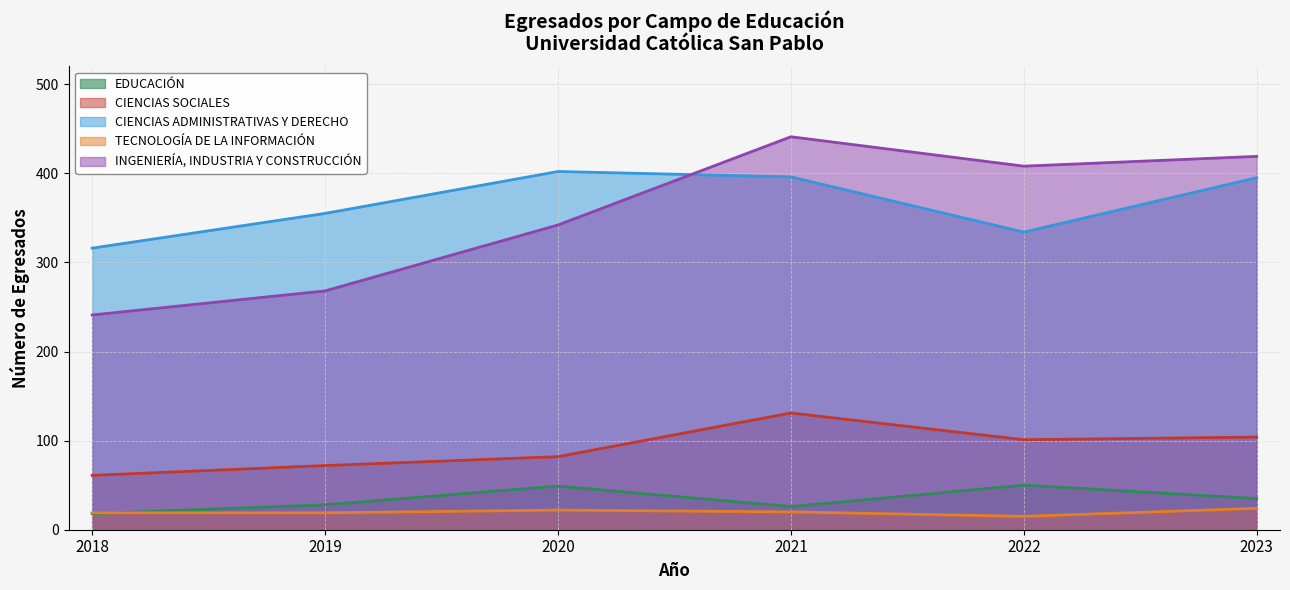

At 2019, list the series in order from largest to smallest.

CIENCIAS ADMINISTRATIVAS Y DERECHO, INGENIERÍA, INDUSTRIA Y CONSTRUCCIÓN, CIENCIAS SOCIALES, EDUCACIÓN, TECNOLOGÍA DE LA INFORMACIÓN